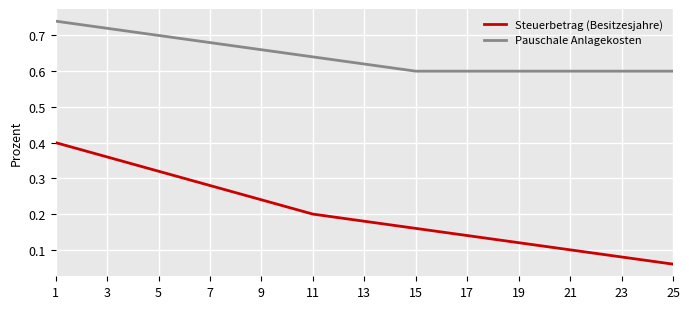

True or false: Pauschale Anlagekosten and Steuerbetrag (Besitzesjahre) intersect in this chart.

False